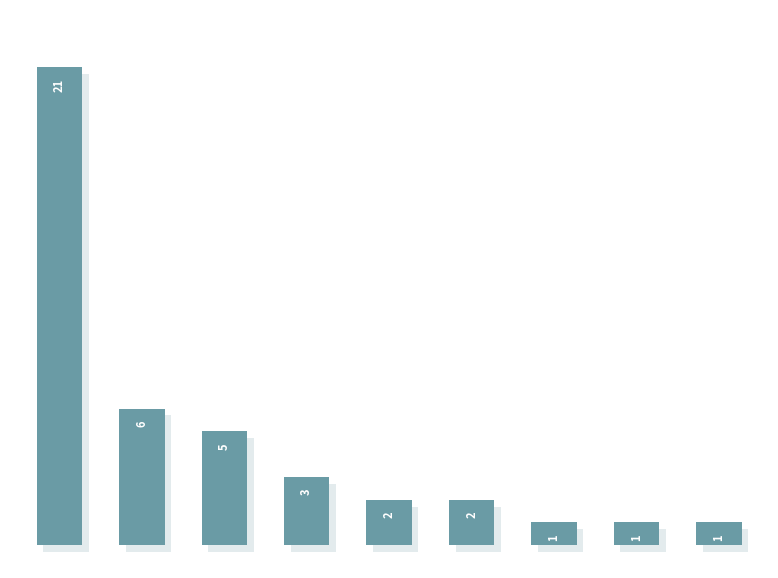

What is the sum of all values?

42